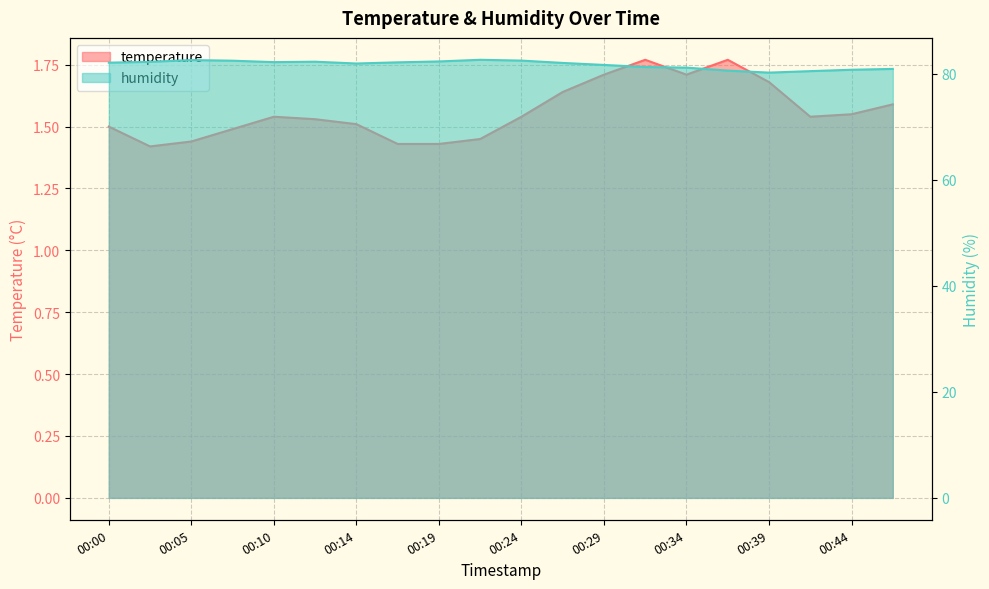

Reading right to left, what are all the values shown in this chart?

temperature: 00:46=1.6	00:44=1.6	00:41=1.5	00:39=1.7	00:36=1.8	00:34=1.7	00:32=1.8	00:29=1.7	00:27=1.6	00:24=1.5	00:22=1.4	00:19=1.4	00:17=1.4	00:14=1.5	00:12=1.5	00:10=1.5	00:07=1.5	00:05=1.4	00:02=1.4	00:00=1.5
humidity: 00:46=81.0	00:44=80.8	00:41=80.5	00:39=80.3	00:36=80.6	00:34=81.2	00:32=81.3	00:29=81.7	00:27=82.1	00:24=82.5	00:22=82.7	00:19=82.4	00:17=82.2	00:14=82.0	00:12=82.3	00:10=82.2	00:07=82.5	00:05=82.6	00:02=82.3	00:00=82.1